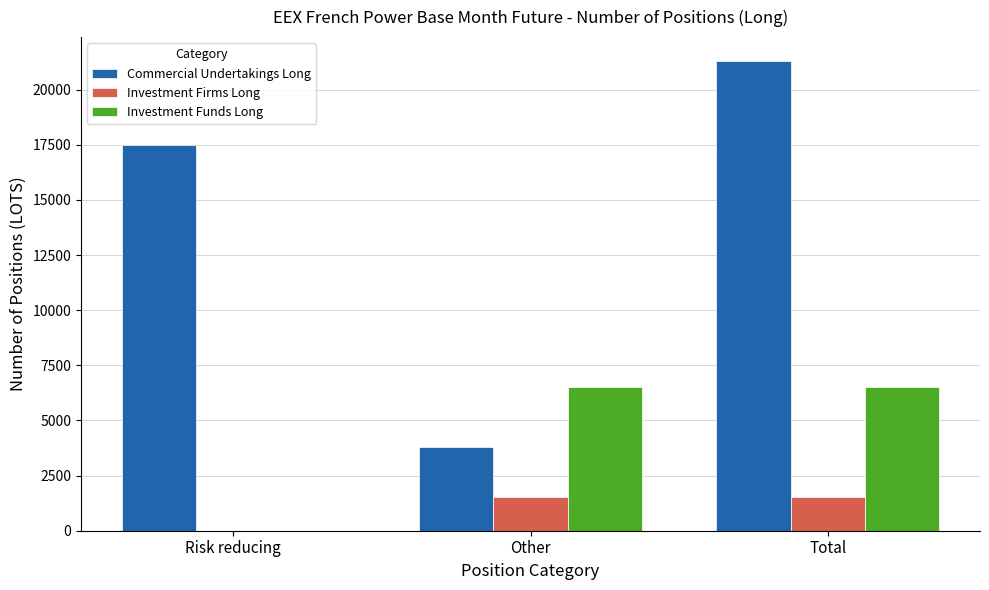

What is the total value across all series at Other?

11846.5